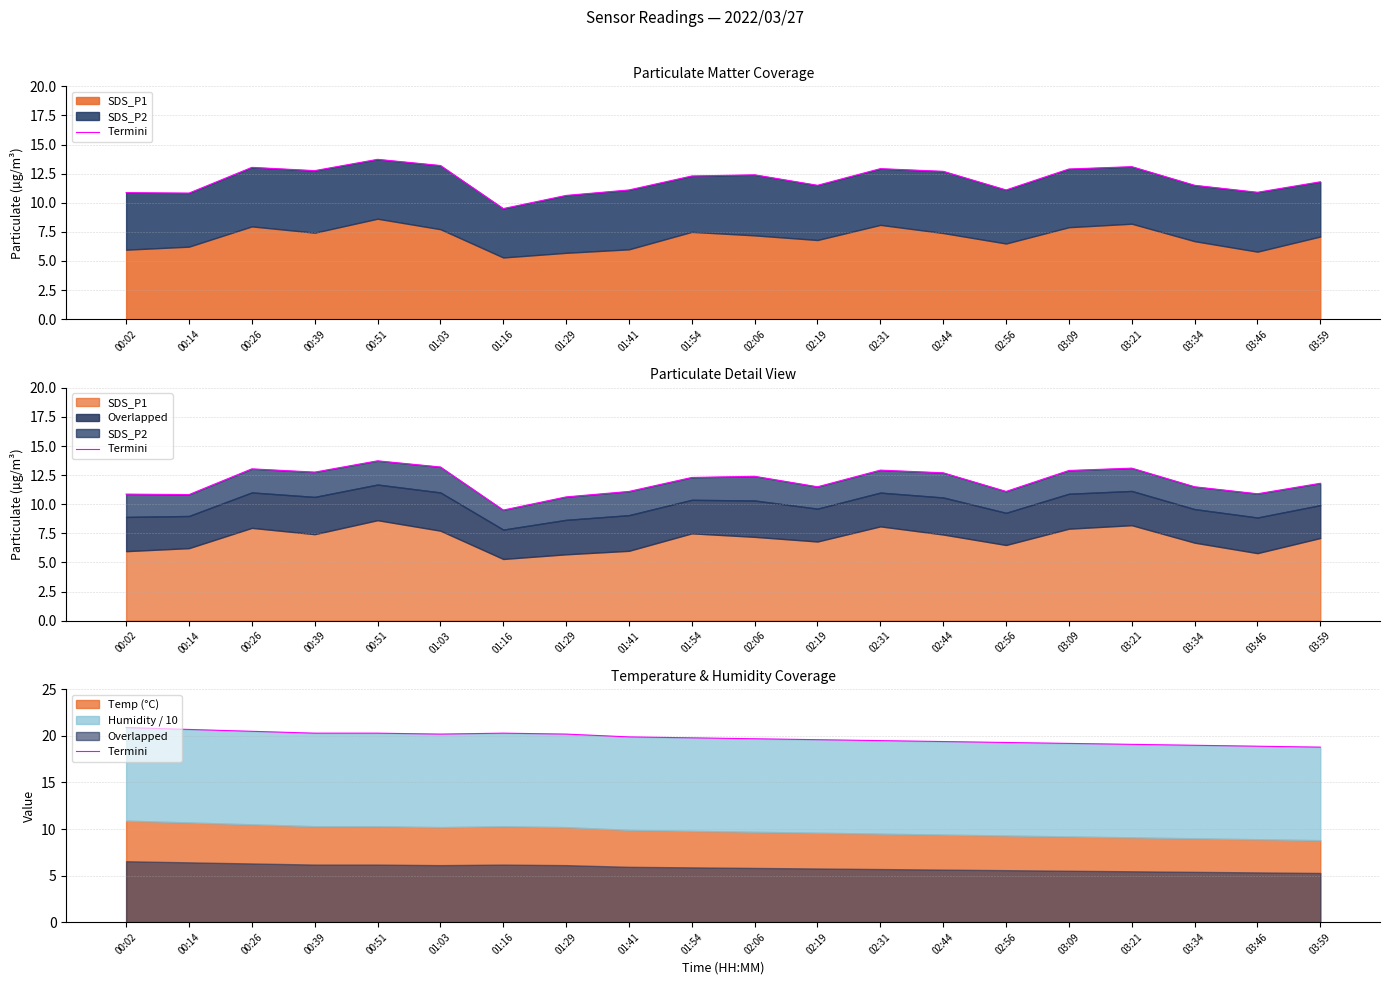

How many lines are shown in the chart?

1